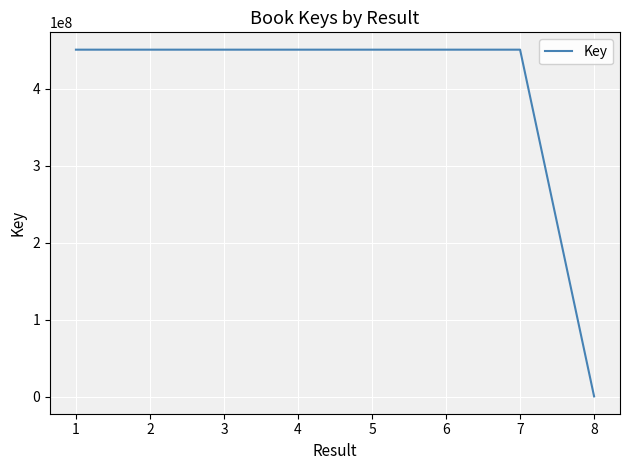

What is the difference between the maximum and minimum values?

450405819